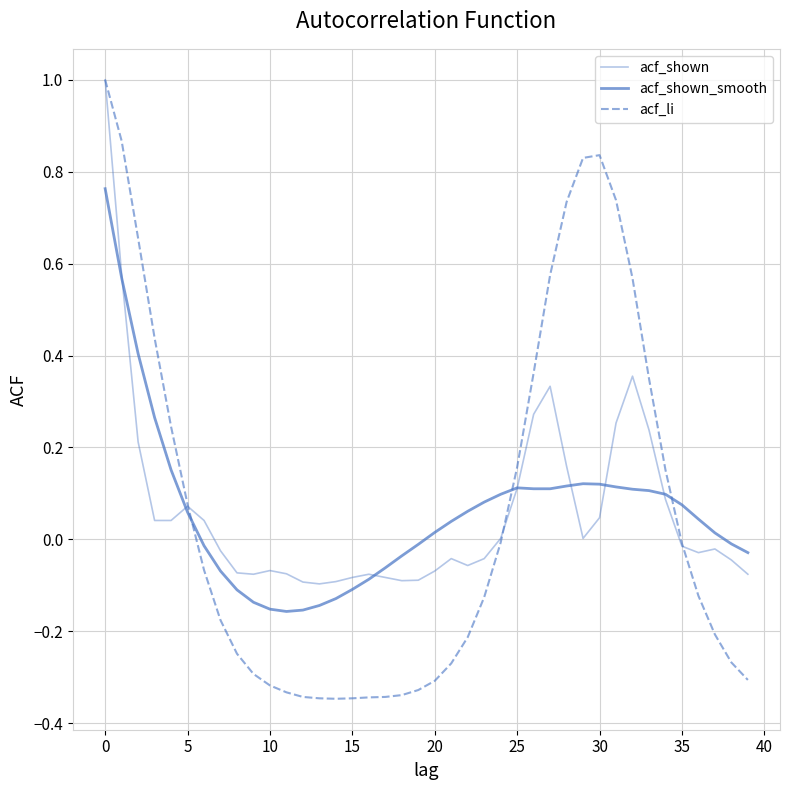

How many lines are shown in the chart?

3